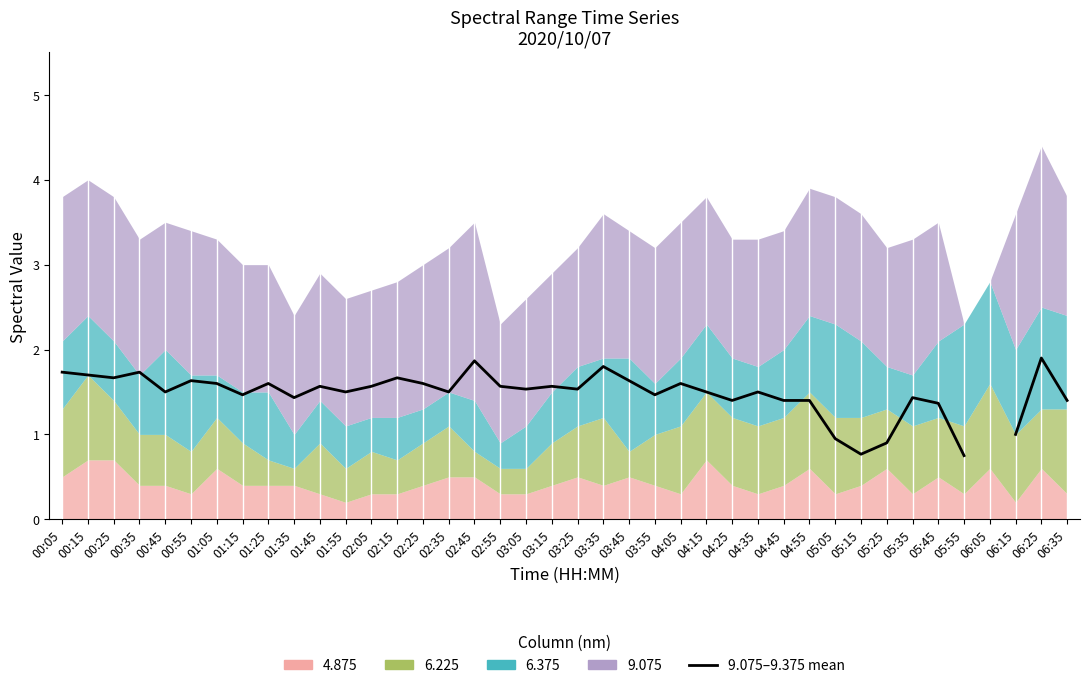

Which label corresponds to the largest value in the chart?

06:25